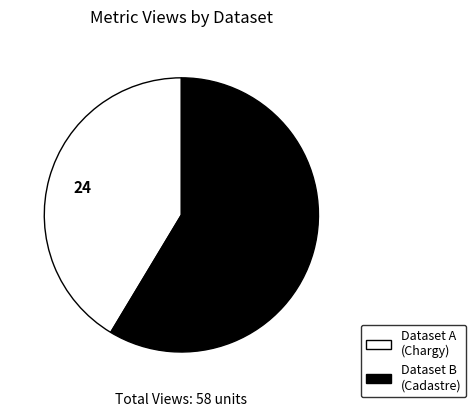

Is there a majority slice in this chart?

Yes